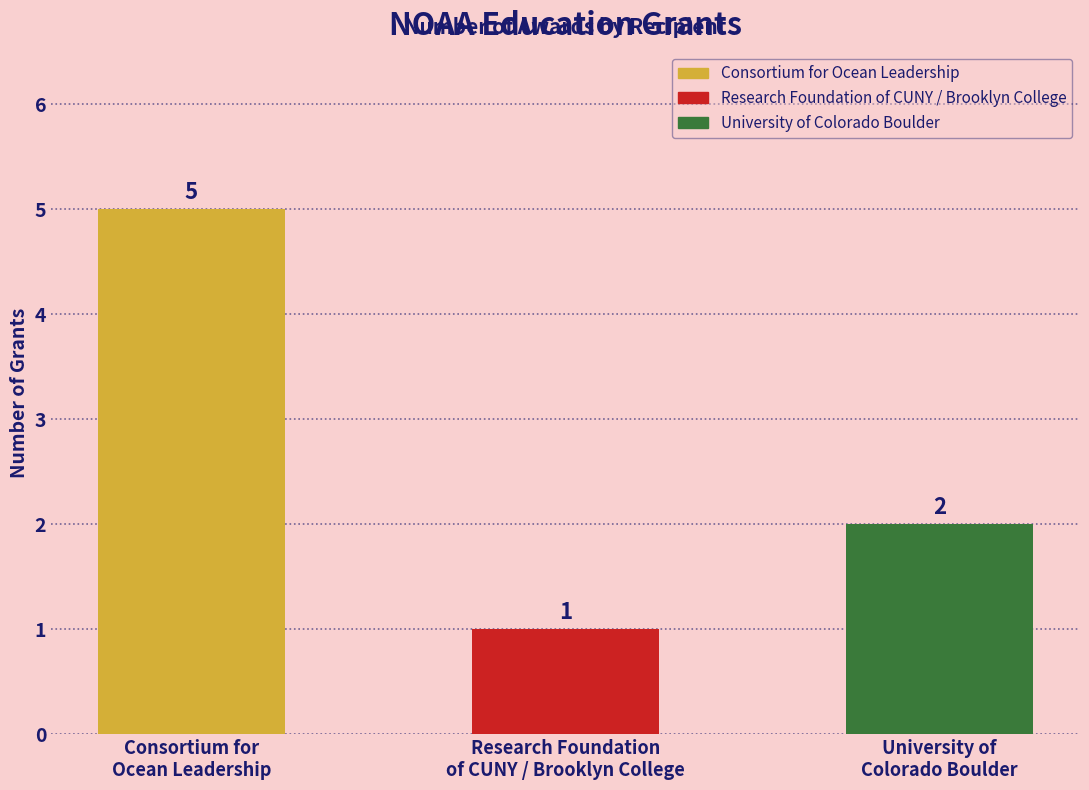

What is the label of the 1st bar from the left?

Consortium for
Ocean Leadership